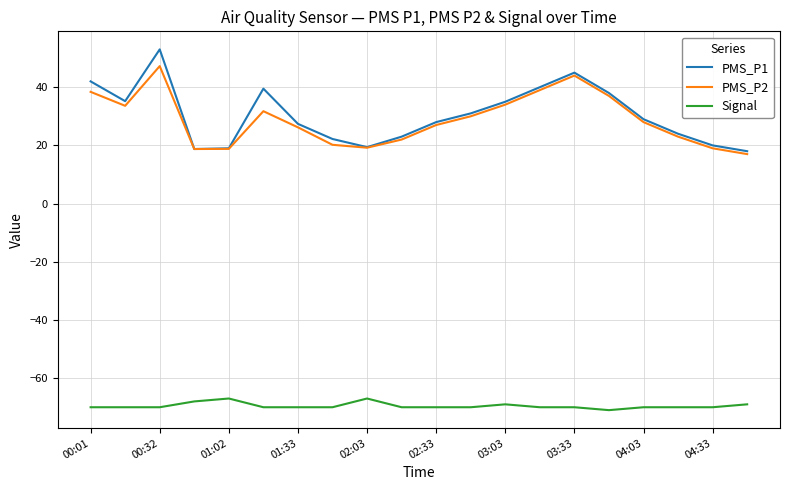

What is the smallest value displayed?

-71.0